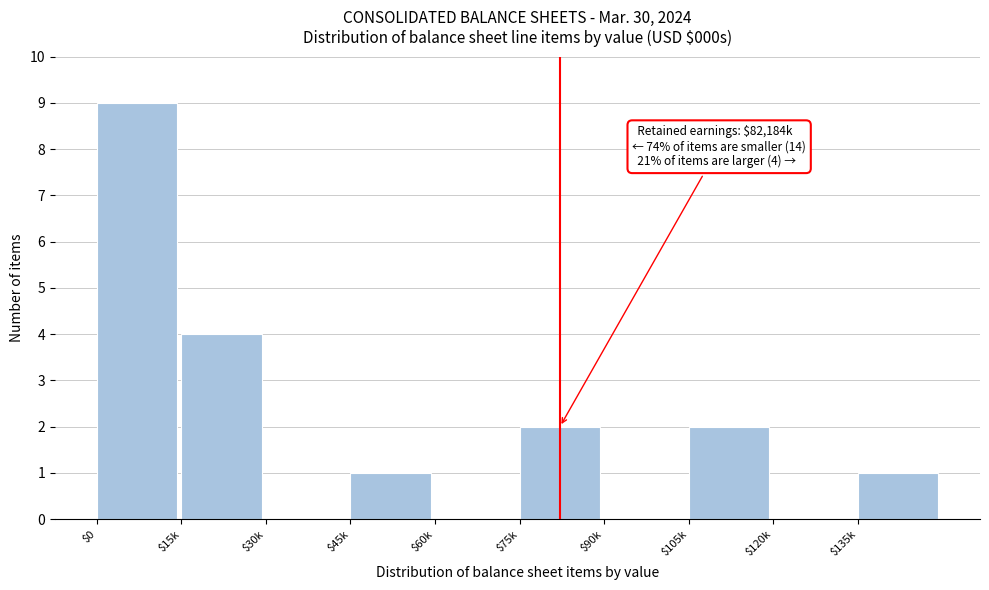

What is the maximum value shown in the chart?

9